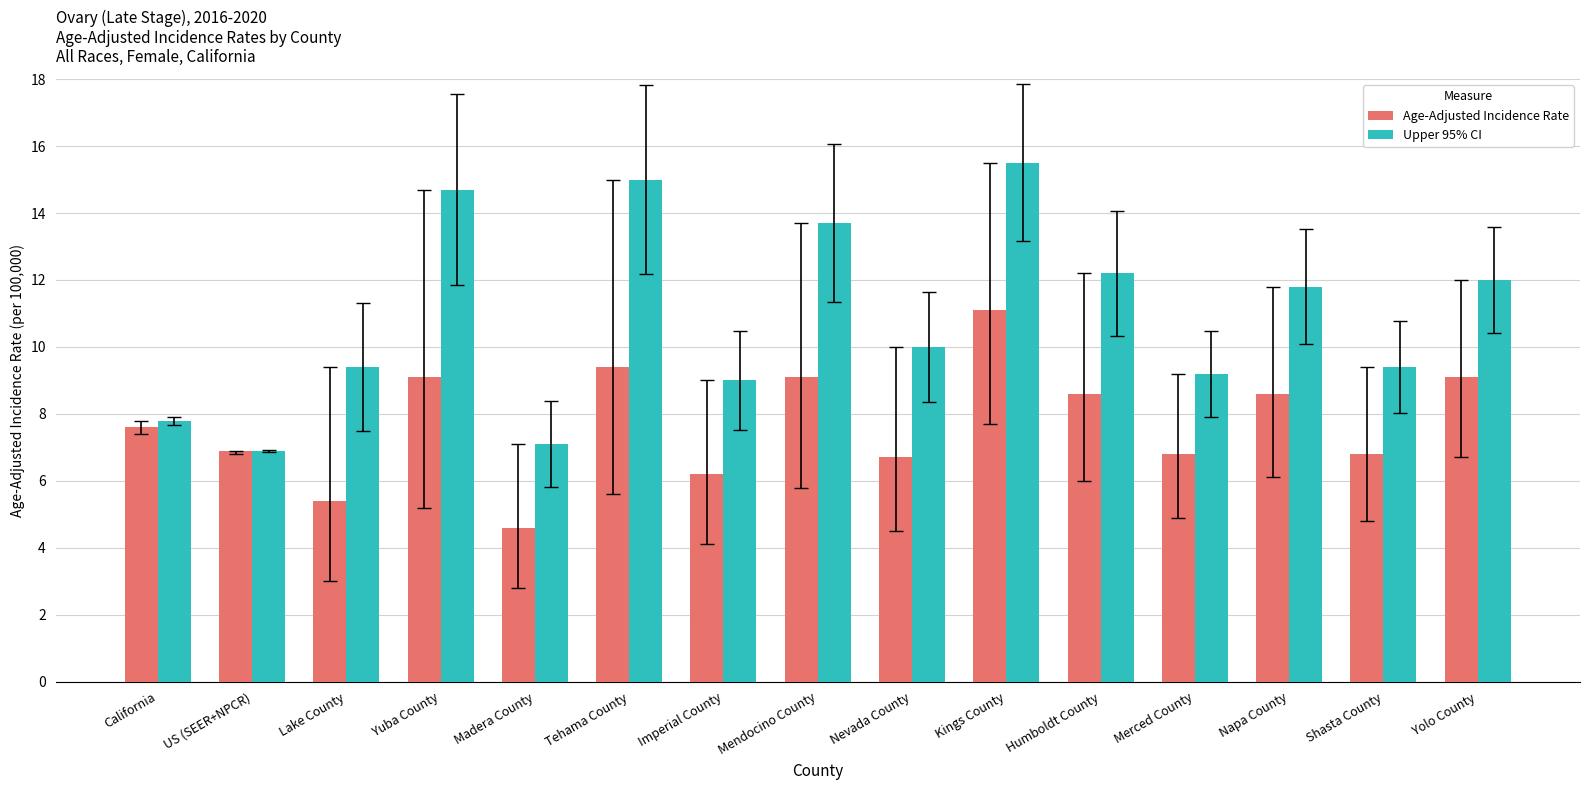

At which category does the chart reach its peak across all series?

Kings County